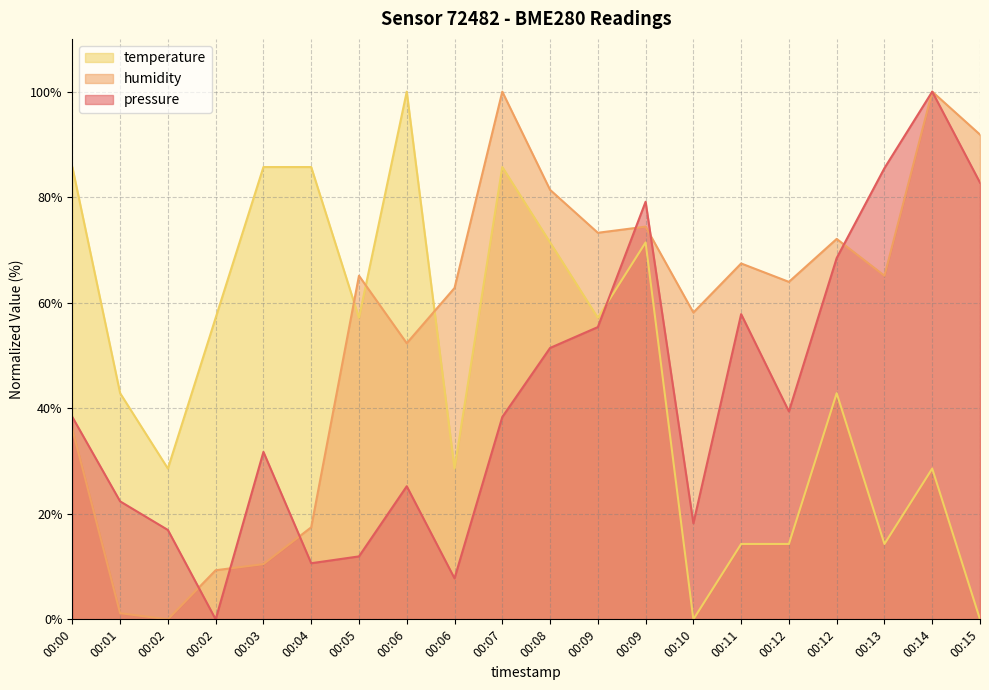

At which category is the sum across all series the highest?

00:14